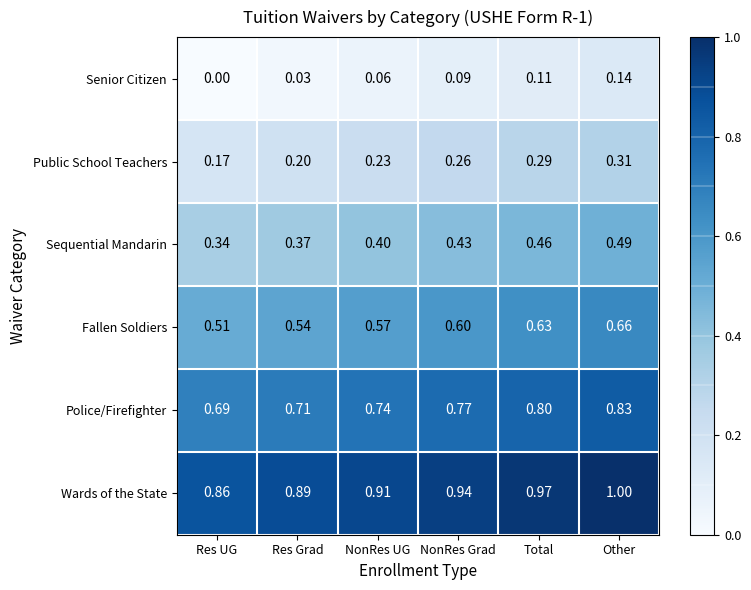

Which category has the highest value in the Wards of the State series?

Other